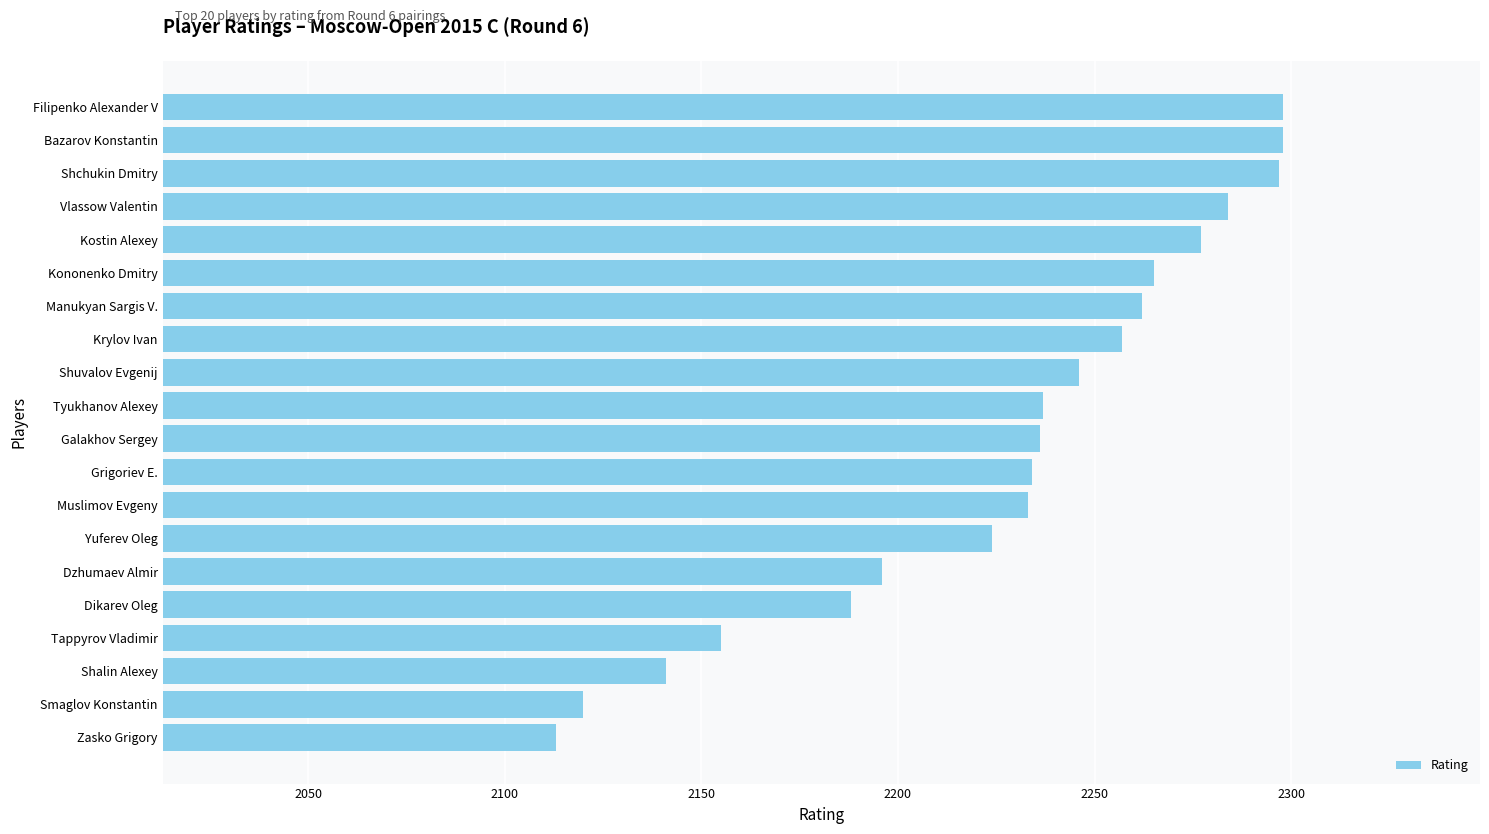

The value at Kostin Alexey is 2277. True or false?

True